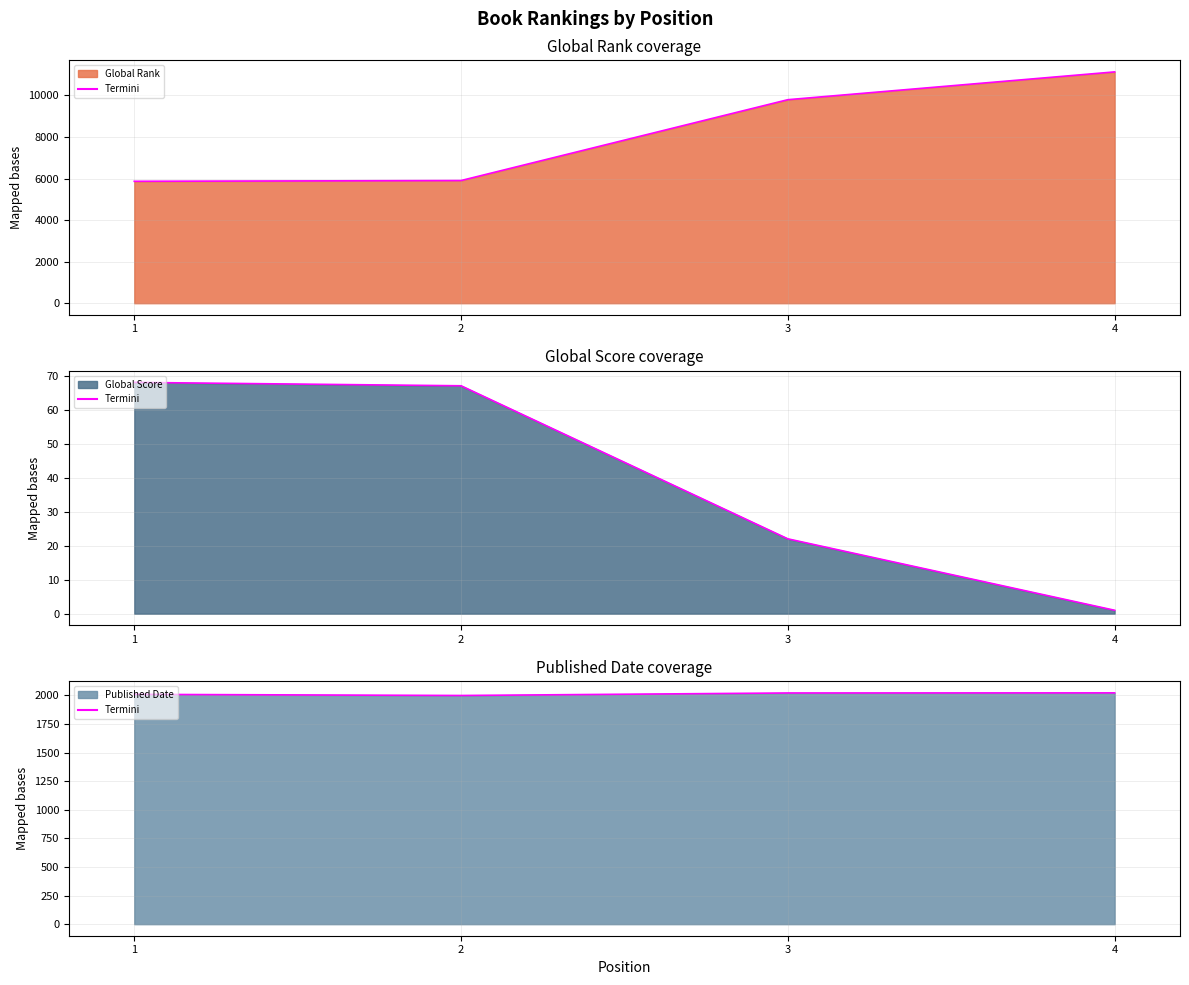

At which label does Global Rank line reach its peak?

4